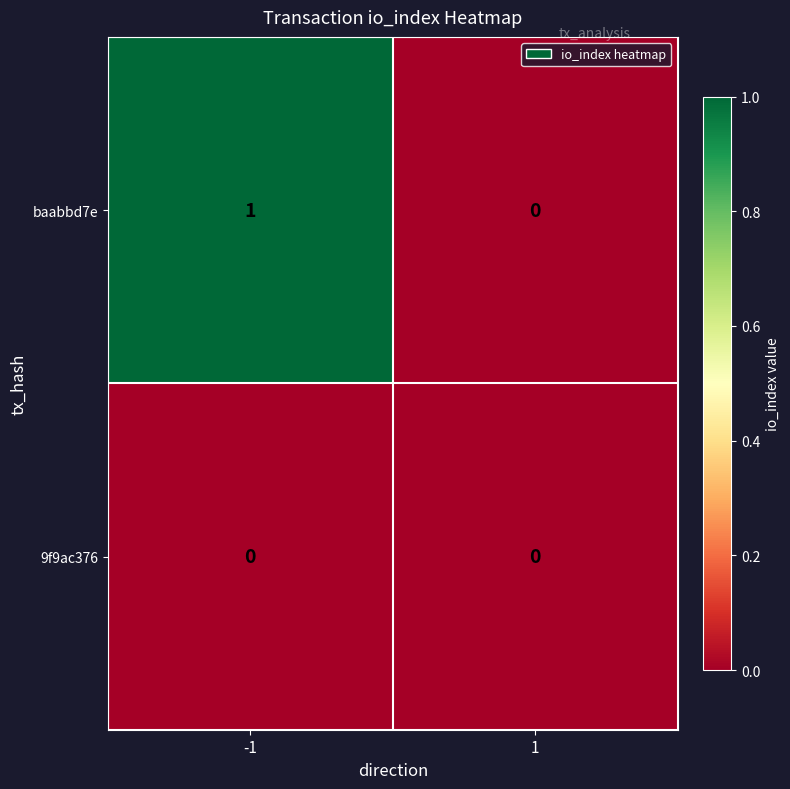

Is it true that baabbd7e equals 1 at 1?

False